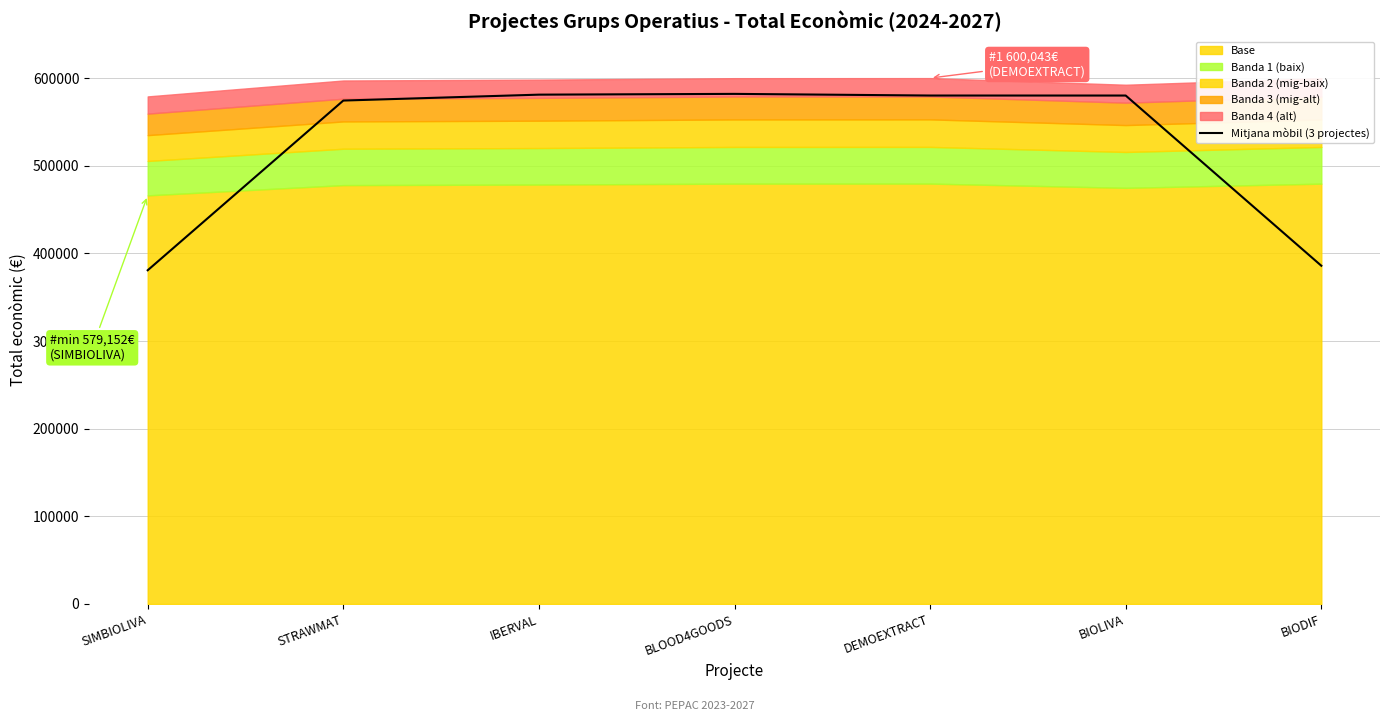

How many values are below 580144?

3